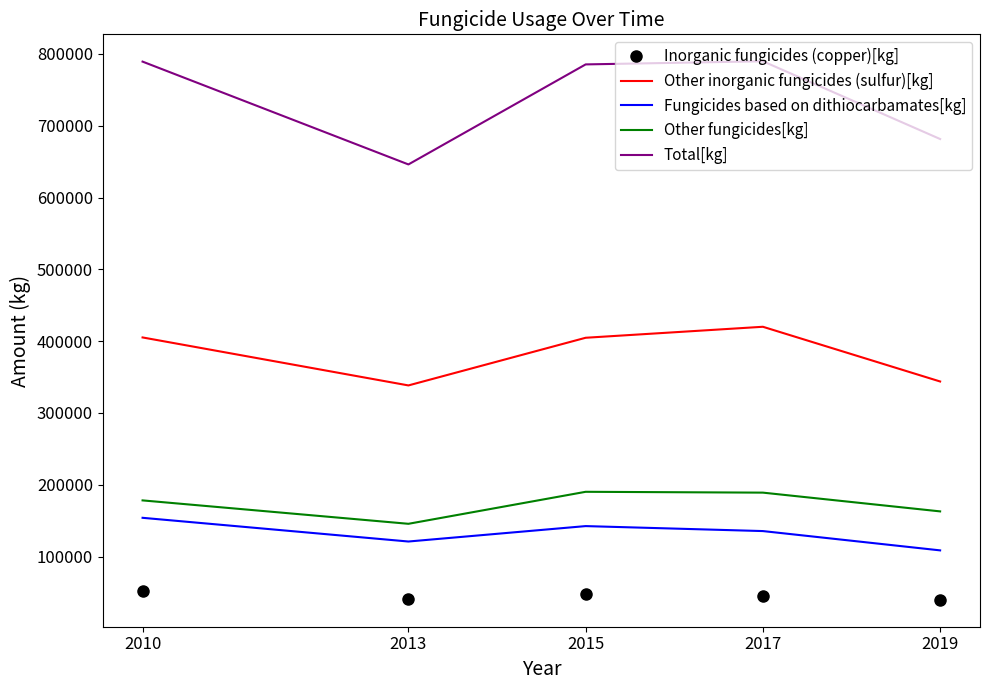

What is the difference between the Fungicides based on dithiocarbamates[kg] values at 2013 and 2015?

21472.3